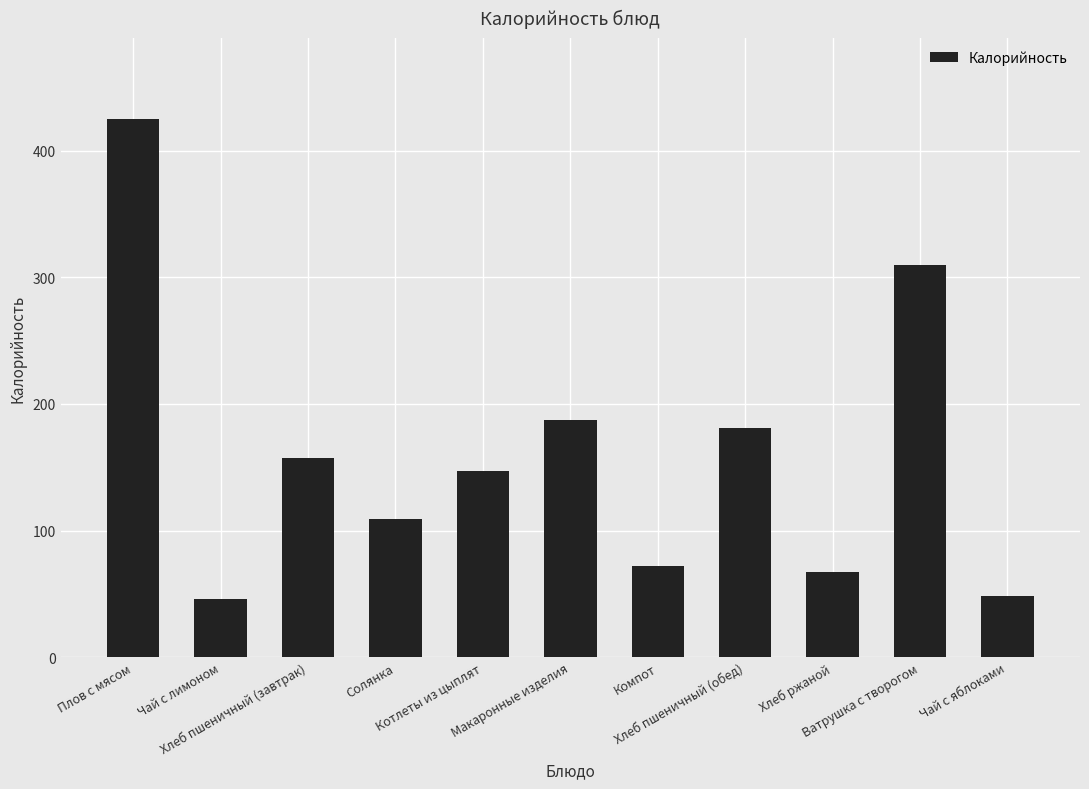

Does the chart contain any negative values?

No